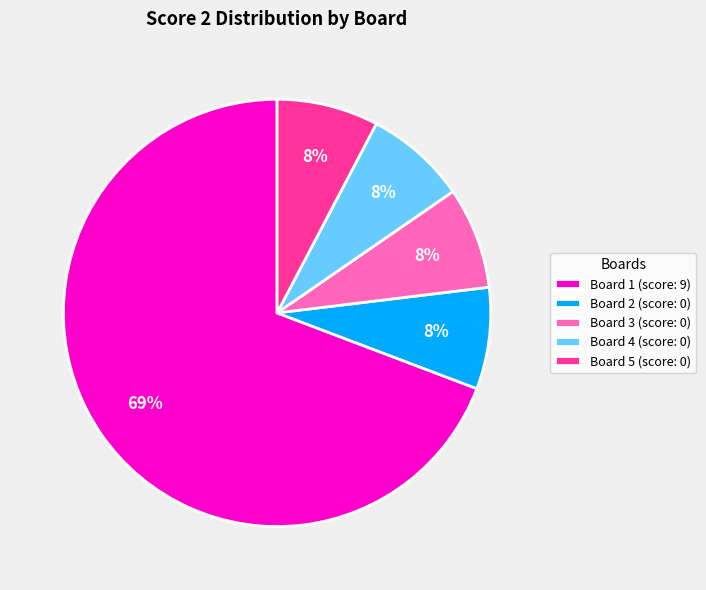

How many slices are in this pie chart?

5